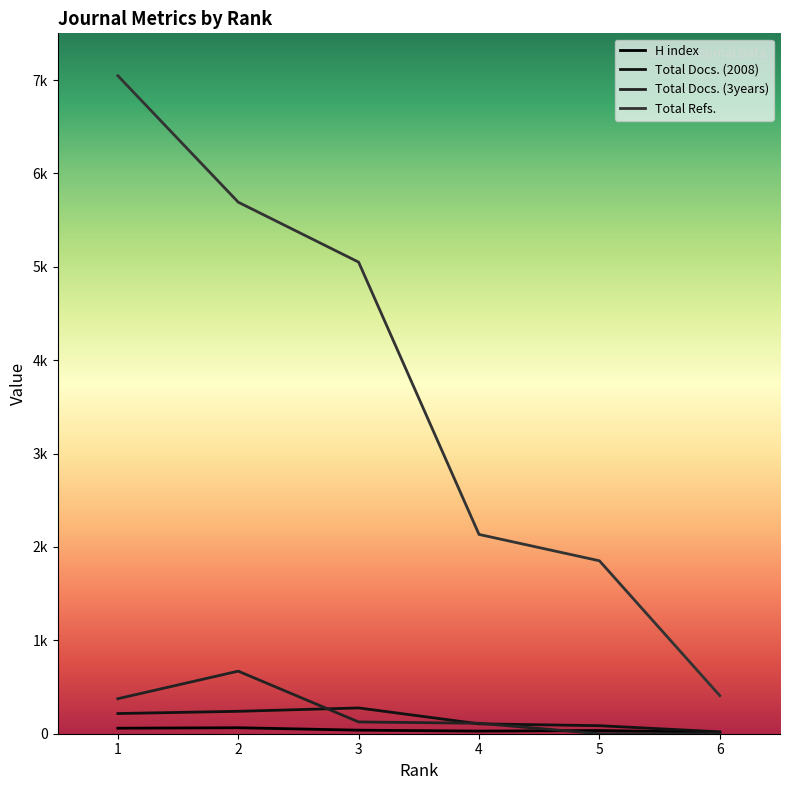

Reading left to right, what are all the values shown in this chart?

H index: 59	64	38	28	34	14
Total Docs. (2008): 216	240	276	106	86	20
Total Docs. (3years): 375	670	126	112	0	0
Total Refs.: 7046	5692	5050	2134	1852	408